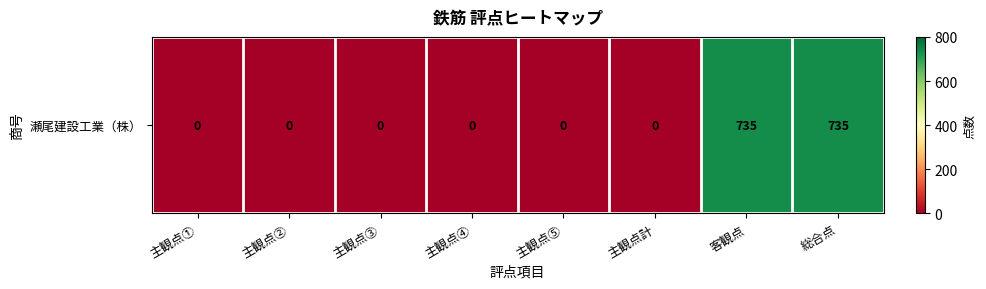

At which label is the value closest to 367?

主観点①